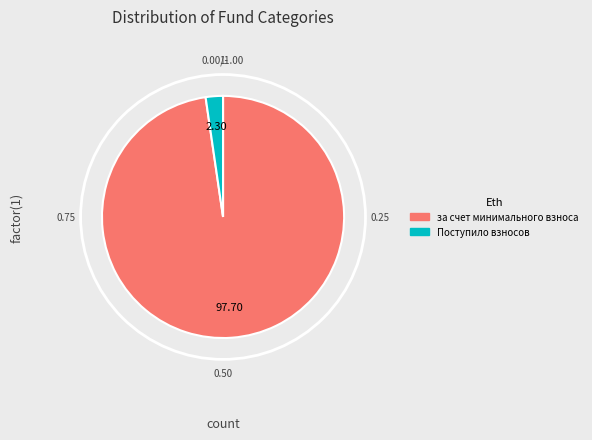

How many slices are in this pie chart?

2